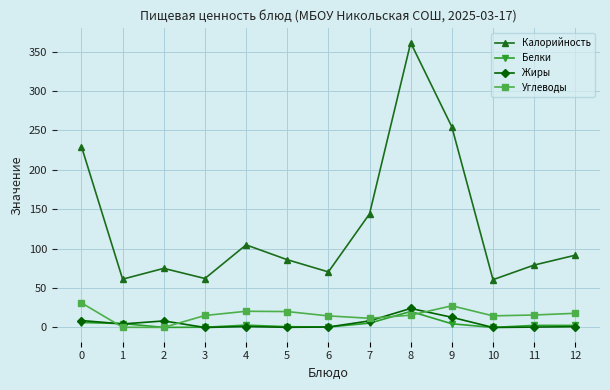

True or false: Калорийность has a value of 79.2 at 11.

True